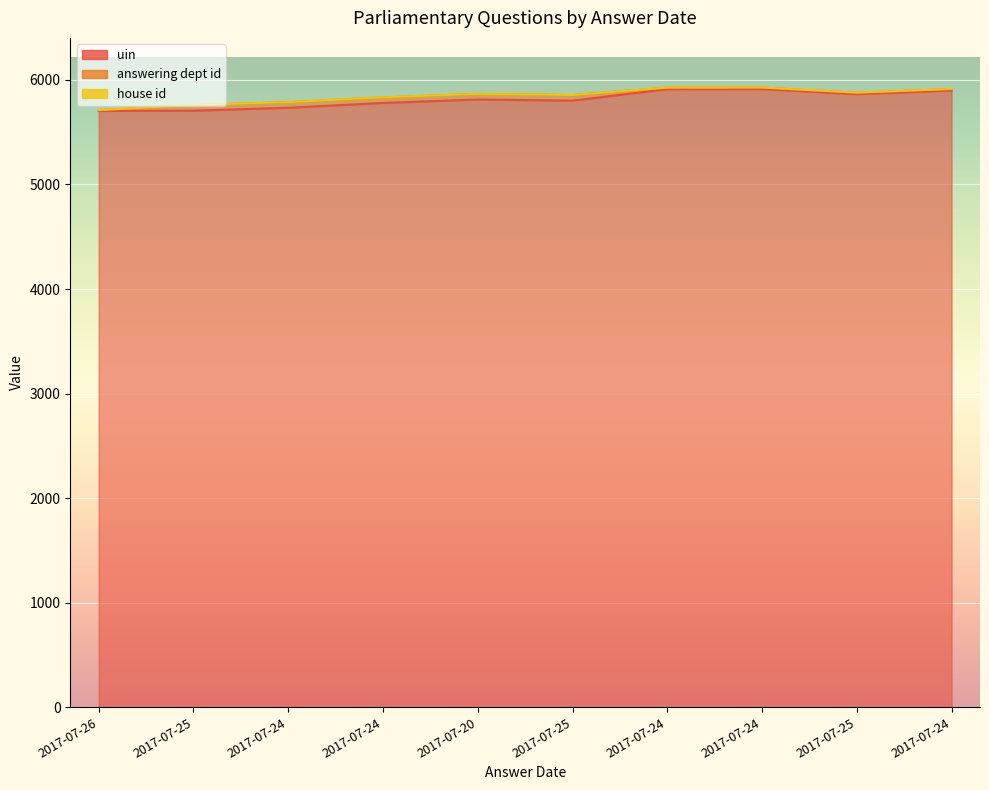

True or false: uin and answering dept id intersect in this chart.

False